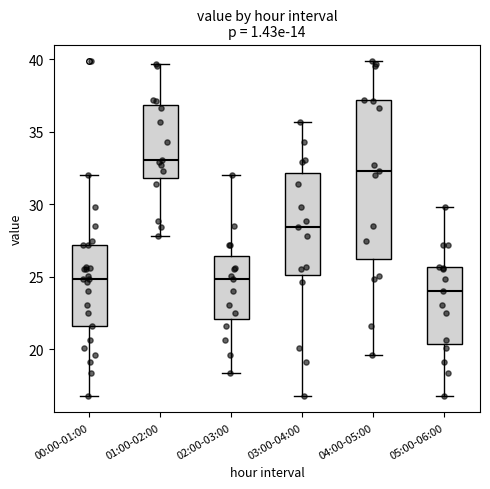

Which box has the lowest median line?

05:00-06:00